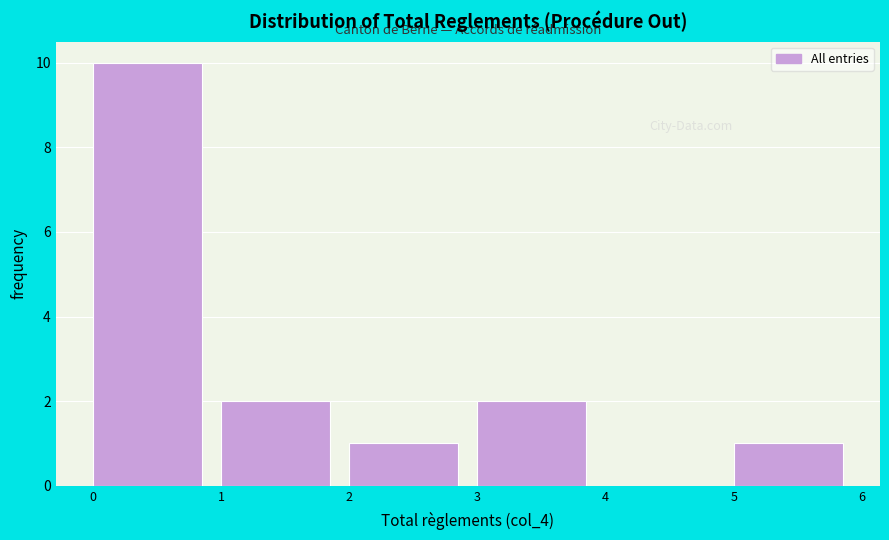

Reading left to right, transcribe this chart: for each bar, give the range it covers on the x-axis and its height. The values are not printed on the chart, so give them approximately, as read against the axis.

0 to 1: 10
1 to 2: 2
2 to 3: 1
3 to 4: 2
4 to 5: 0
5 to 6: 1